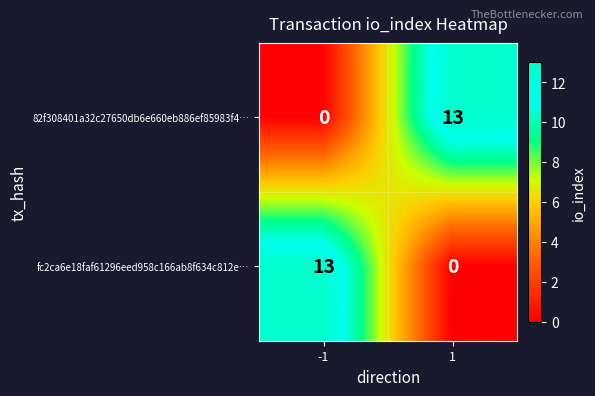

Is the value of 82f308401a32c27650db6e660eb886ef85983f4… at 1 greater than the value of fc2ca6e18faf61296eed958c166ab8f634c812e… at 1?

Yes